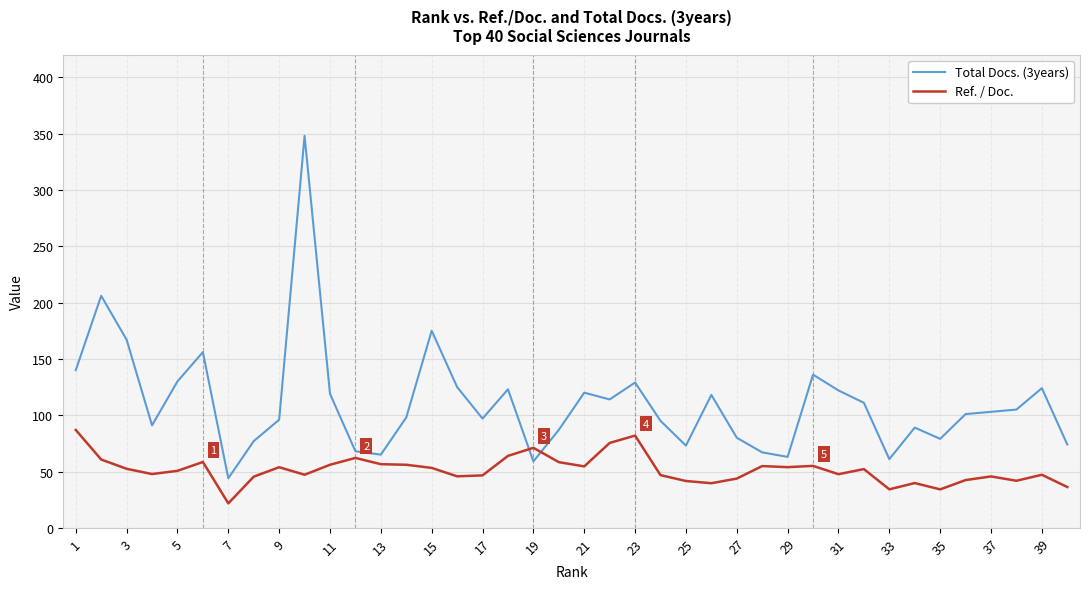

Which series has the largest range (max minus min)?

Total Docs. (3years)